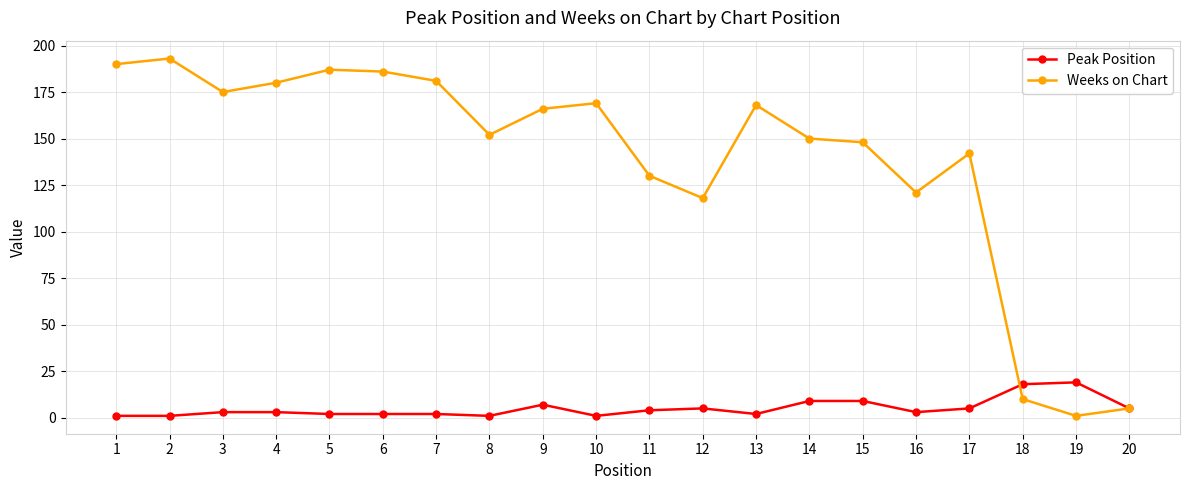

At which category does Weeks on Chart reach its first local valley?

3